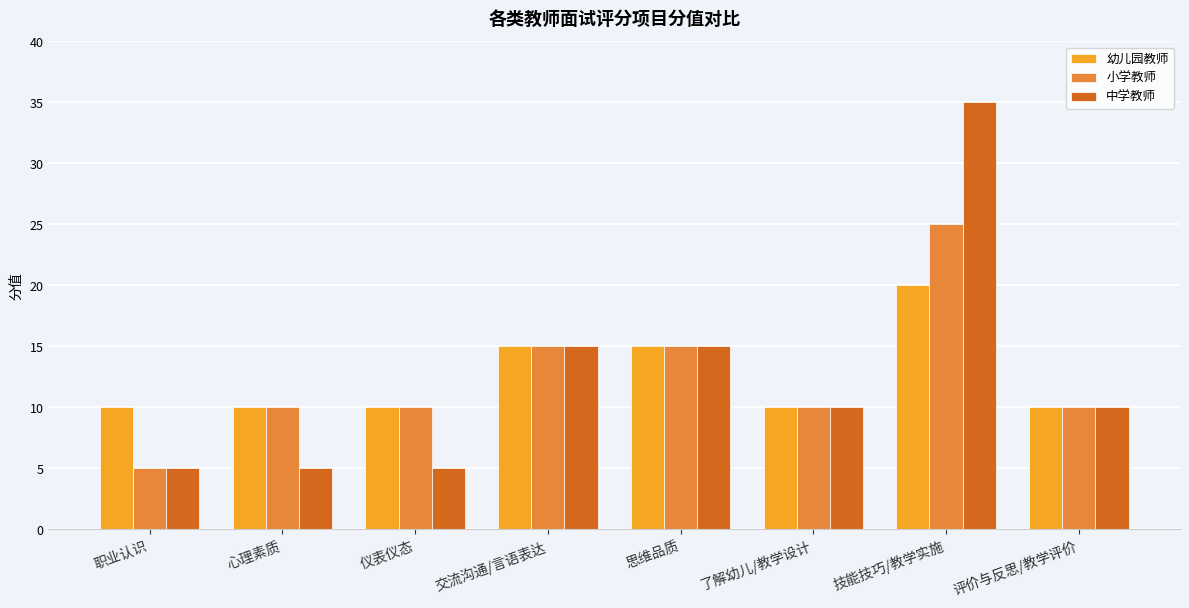

True or false: 中学教师 has a value of 10 at 了解幼儿/教学设计.

True